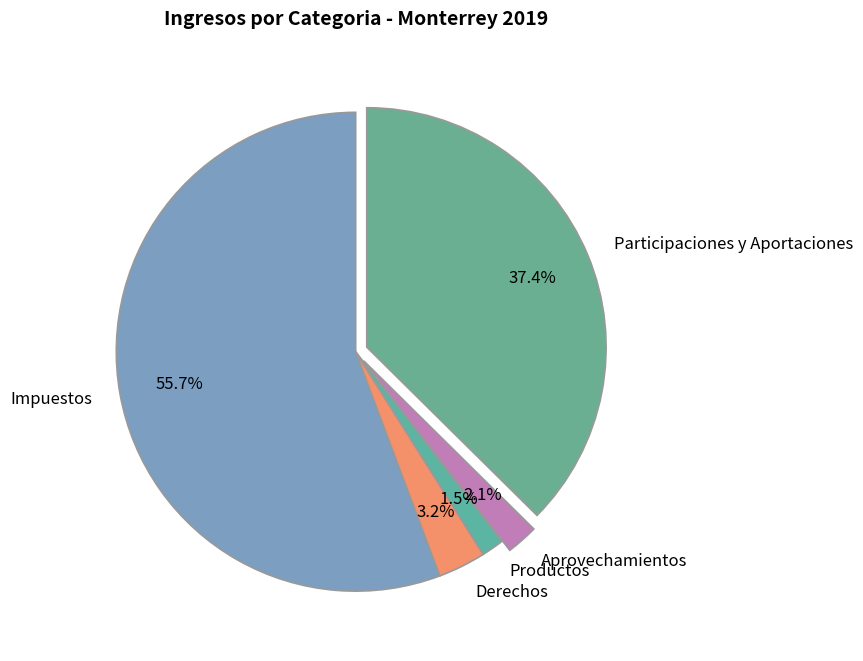

Rank the categories by value from lowest to highest.

Productos, Aprovechamientos, Derechos, Participaciones y Aportaciones, Impuestos